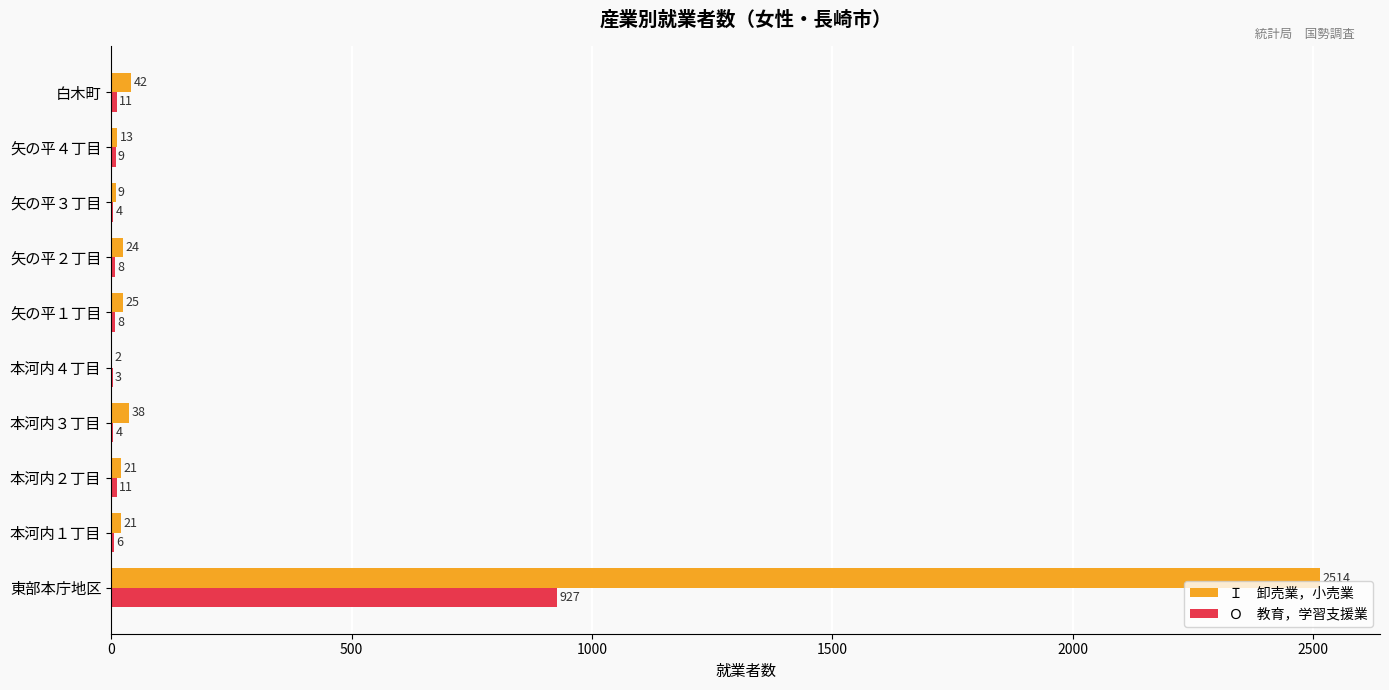

What is the maximum value shown in the chart?

2514